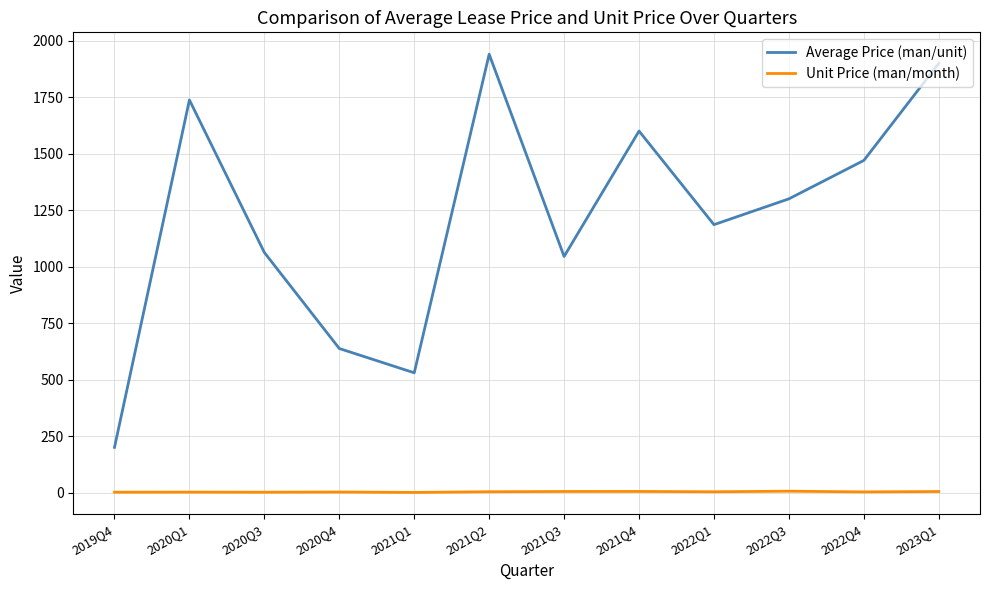

At 2021Q1, list the series in order from largest to smallest.

Average Price (man/unit), Unit Price (man/month)